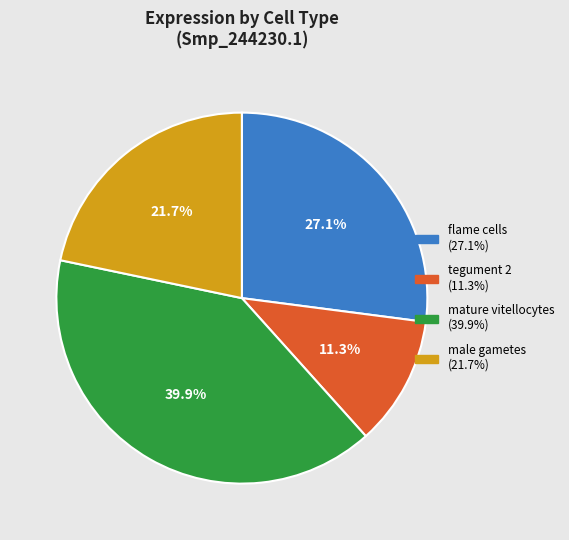

Is there any slice that represents more than half of the pie?

No